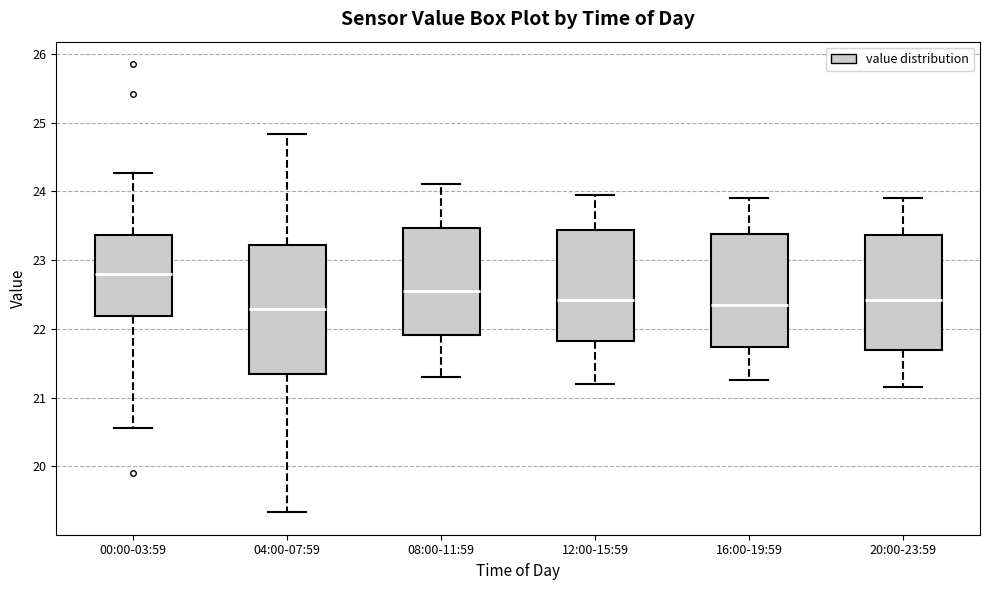

Reading left to right, read every box against the y-axis: the position of its median line, the range the box covers, and the ends of its whiskers. The values are not printed on the chart, so give them approximately, as read against the axis.

00:00-03:59: median 22.8, box 22.2 to 23.4, whiskers 20.6 to 24.3
04:00-07:59: median 22.3, box 21.3 to 23.2, whiskers 19.3 to 24.8
08:00-11:59: median 22.6, box 21.9 to 23.5, whiskers 21.3 to 24.1
12:00-15:59: median 22.4, box 21.8 to 23.4, whiskers 21.2 to 24.0
16:00-19:59: median 22.4, box 21.7 to 23.4, whiskers 21.3 to 23.9
20:00-23:59: median 22.4, box 21.7 to 23.4, whiskers 21.2 to 23.9